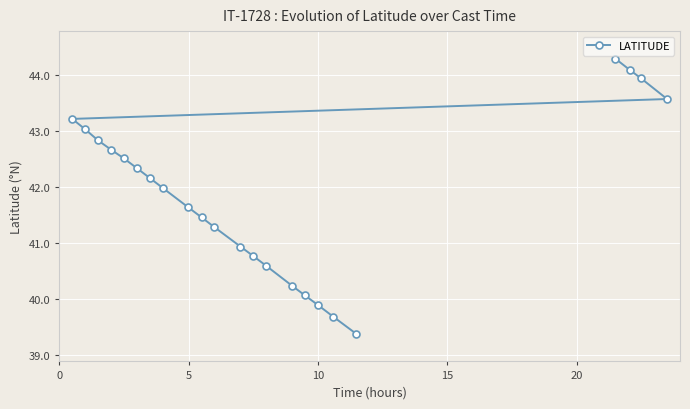

What is the difference between the second highest and minimum values?

4.7